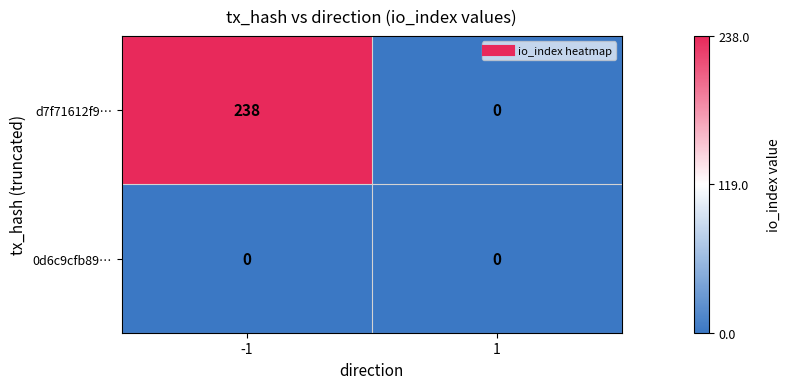

The d7f71612f9… series shows 238 at -1. True or false?

True